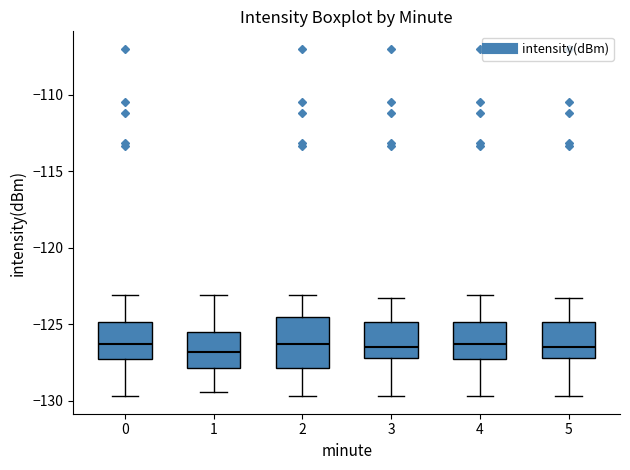

Reading left to right, read every box against the y-axis: the position of its median line, the range the box covers, and the ends of its whiskers. The values are not printed on the chart, so give them approximately, as read against the axis.

0: median -126.5, box -127.5 to -125.0, whiskers -129.5 to -123.0
1: median -127.0, box -128.0 to -125.5, whiskers -129.5 to -123.0
2: median -126.5, box -128.0 to -124.5, whiskers -129.5 to -123.0
3: median -126.5, box -127.0 to -125.0, whiskers -129.5 to -123.5
4: median -126.5, box -127.5 to -125.0, whiskers -129.5 to -123.0
5: median -126.5, box -127.0 to -125.0, whiskers -129.5 to -123.5